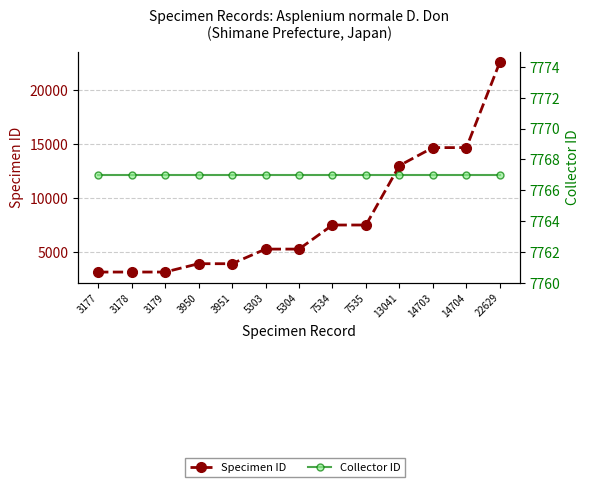

What is the value of the Specimen ID point at the 7th from the left?

5304